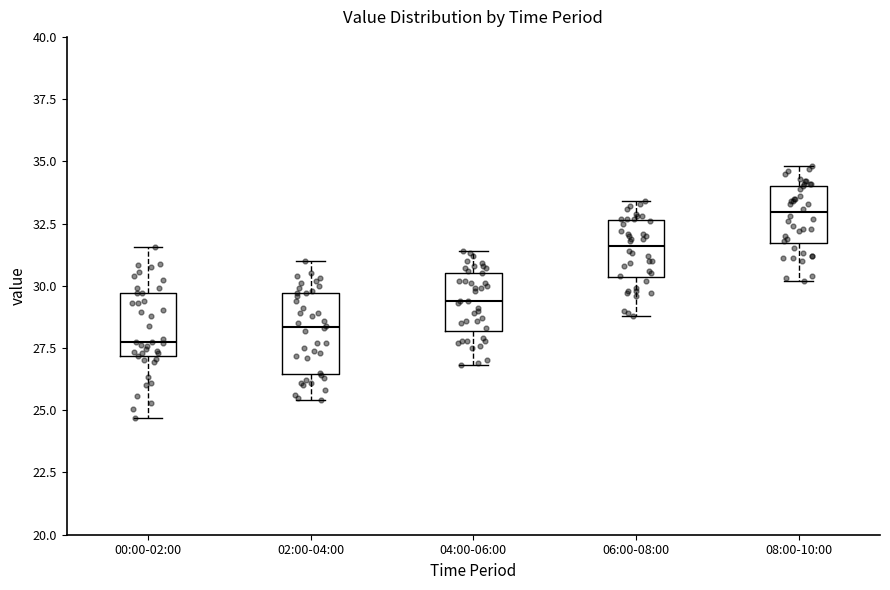

Reading left to right, transcribe this box plot: for each box, give where its median line is, the range the box spans, and where its two whiskers end, as read against the y-axis. The values are not printed on the chart, so give them approximately, as read against the axis.

00:00-02:00: median 27.5, box 27.0 to 29.5, whiskers 24.5 to 31.5
02:00-04:00: median 28.5, box 26.5 to 29.5, whiskers 25.5 to 31.0
04:00-06:00: median 29.5, box 28.0 to 30.5, whiskers 27.0 to 31.5
06:00-08:00: median 31.5, box 30.5 to 32.5, whiskers 29.0 to 33.5
08:00-10:00: median 33.0, box 31.5 to 34.0, whiskers 30.0 to 35.0